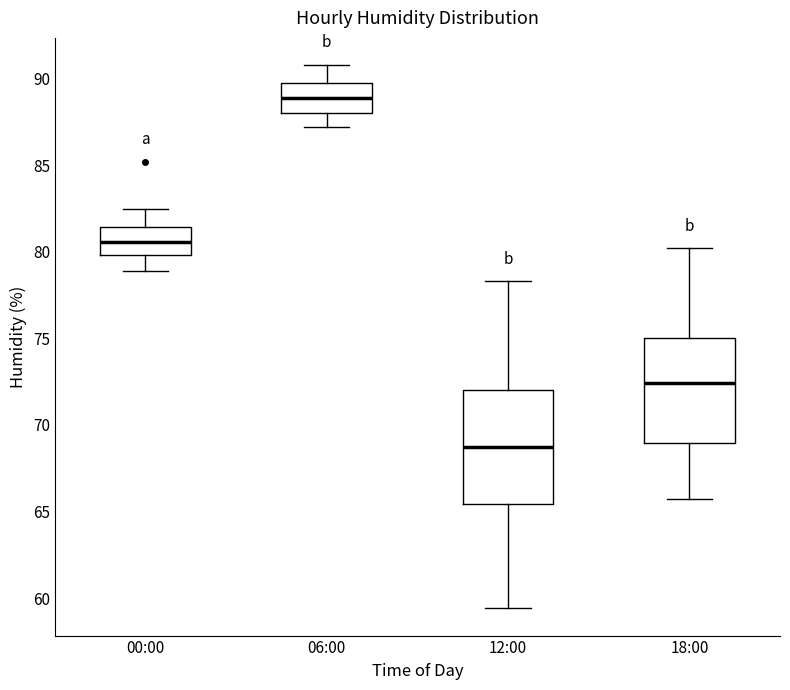

Where is the upper edge of the box for 00:00 on the y-axis? The values are not printed on the chart, so give them approximately, as read against the axis.

81.5